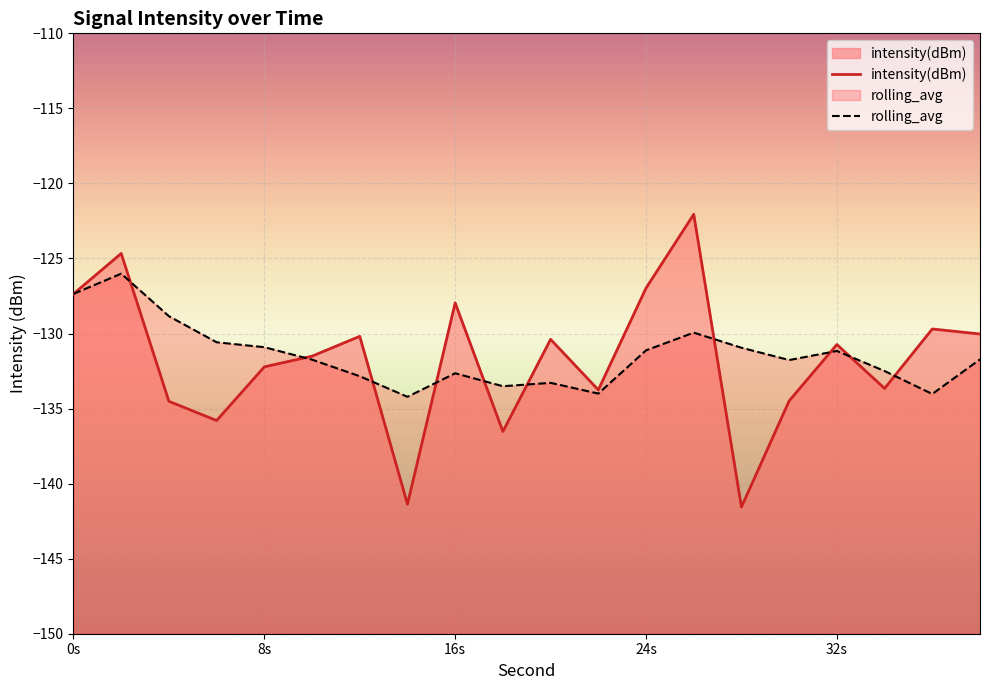

Reading right to left, list all the values displayed in this chart.

-130.0	-129.7	-133.7	-130.7	-134.5	-141.6	-122.1	-127.0	-133.8	-130.4	-136.5	-128.0	-141.4	-130.2	-131.5	-132.2	-135.8	-134.5	-124.7	-127.4